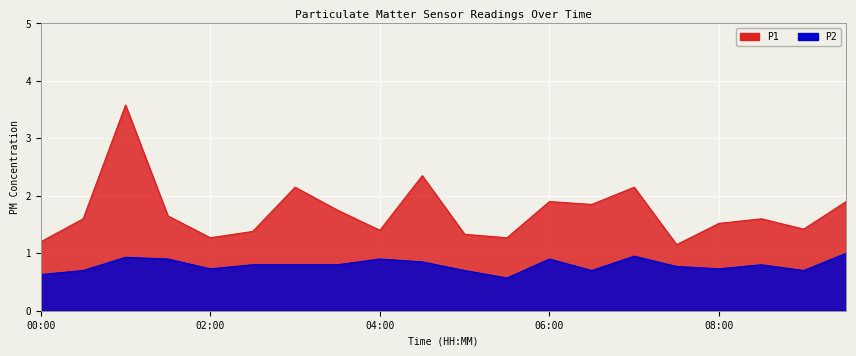

True or false: P2 has a value of 1.4 at 04:30.

False